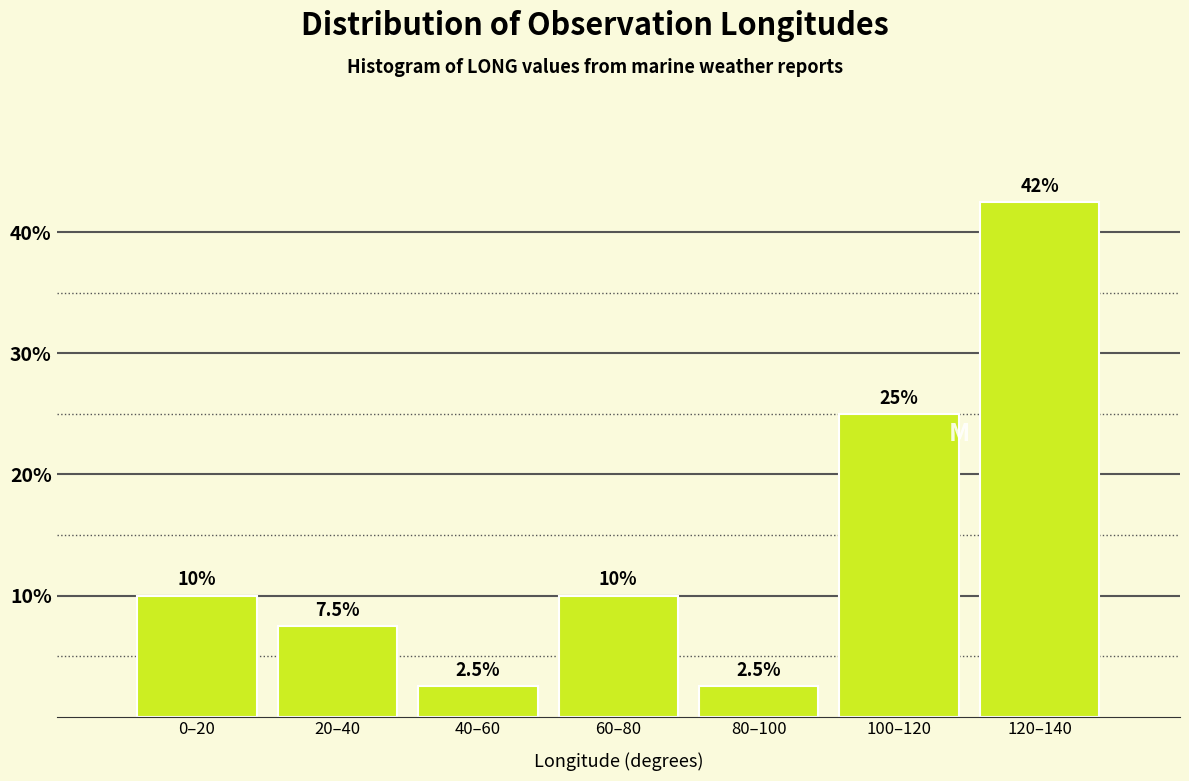

Reading left to right, what are all the values shown in this chart?

10.0	7.5	2.5	10.0	2.5	25.0	42.5